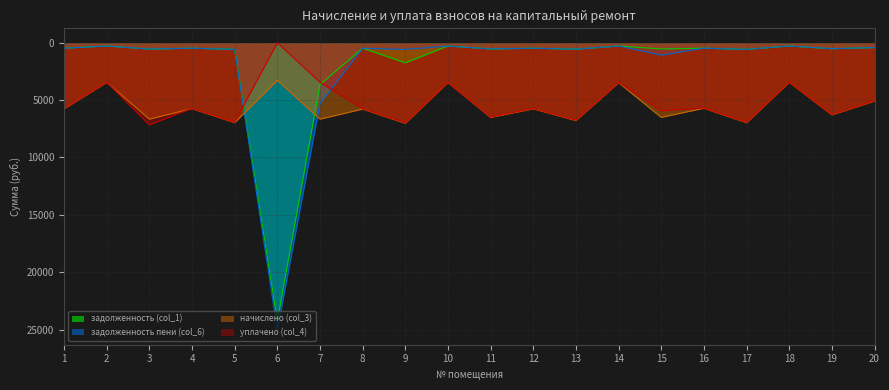

What is the smallest value displayed?

-25059.5